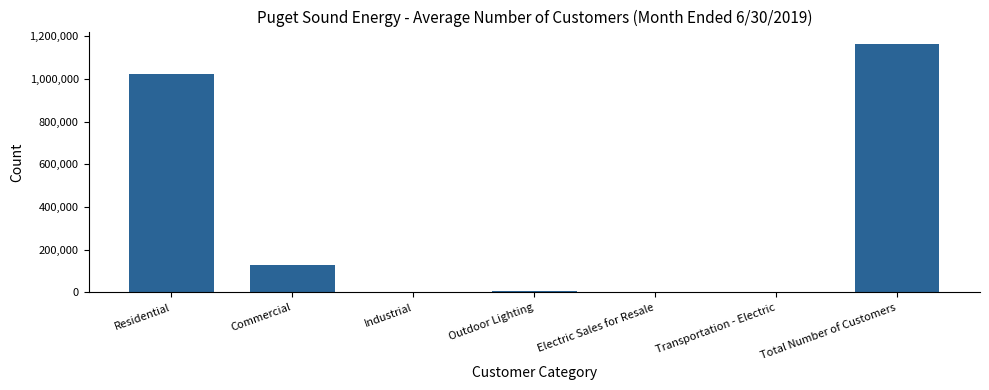

Where is the data nearest to the value 582270?

Residential